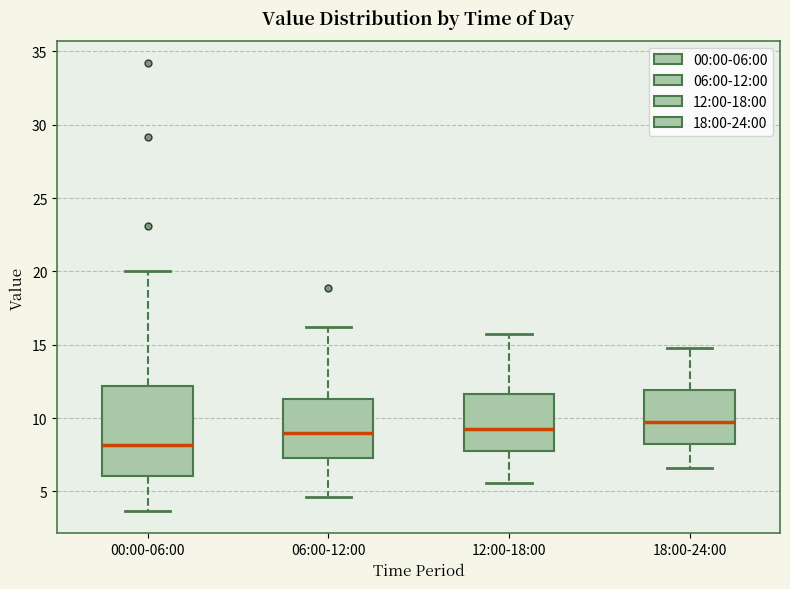

Reading left to right, transcribe this box plot: for each box, give where its median line is, the range the box spans, and where its two whiskers end, as read against the y-axis. The values are not printed on the chart, so give them approximately, as read against the axis.

00:00-06:00: median 8.0, box 6.0 to 12.0, whiskers 3.5 to 20.0
06:00-12:00: median 9.0, box 7.5 to 11.5, whiskers 4.5 to 16.0
12:00-18:00: median 9.5, box 8.0 to 11.5, whiskers 5.5 to 15.5
18:00-24:00: median 10.0, box 8.5 to 12.0, whiskers 6.5 to 15.0